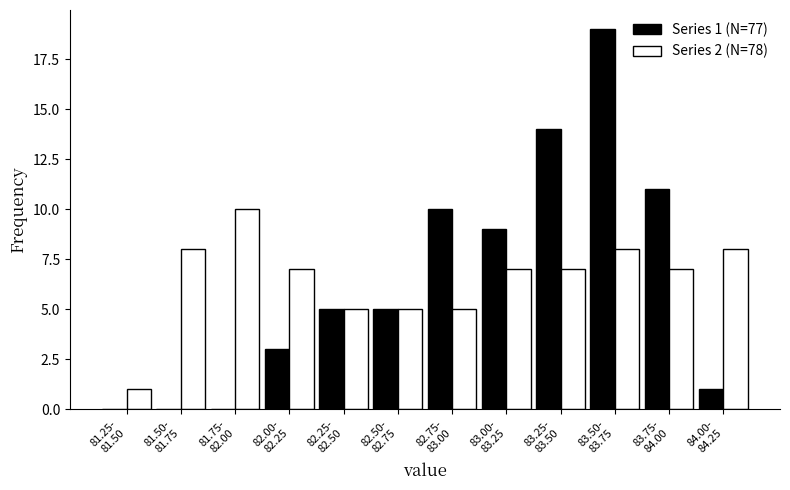

Reading right to left, transcribe all the data shown in this chart.

Series 1 (N=77): 1	11	19	14	9	10	5	5	3	0	0	0
Series 2 (N=78): 8	7	8	7	7	5	5	5	7	10	8	1